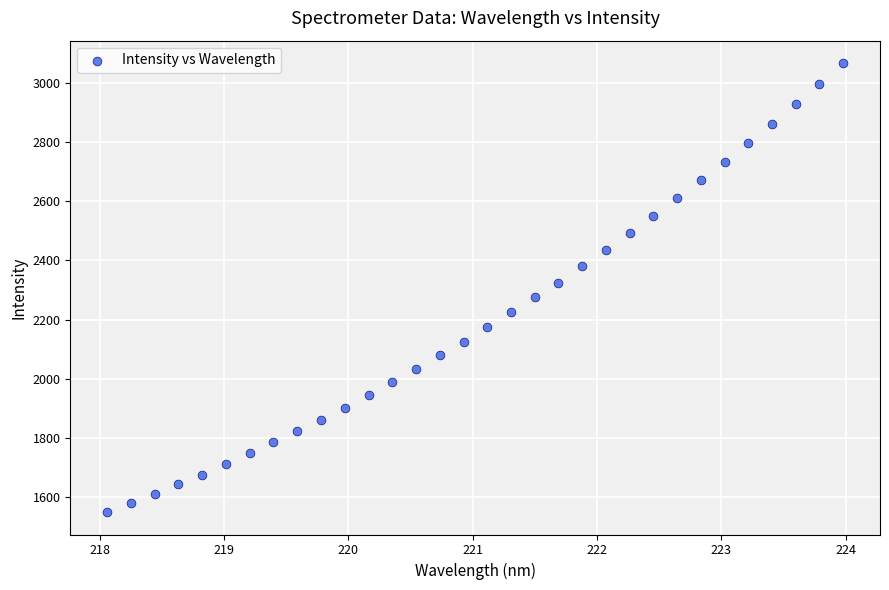

What is the range of X values (max minus min)?

5.9